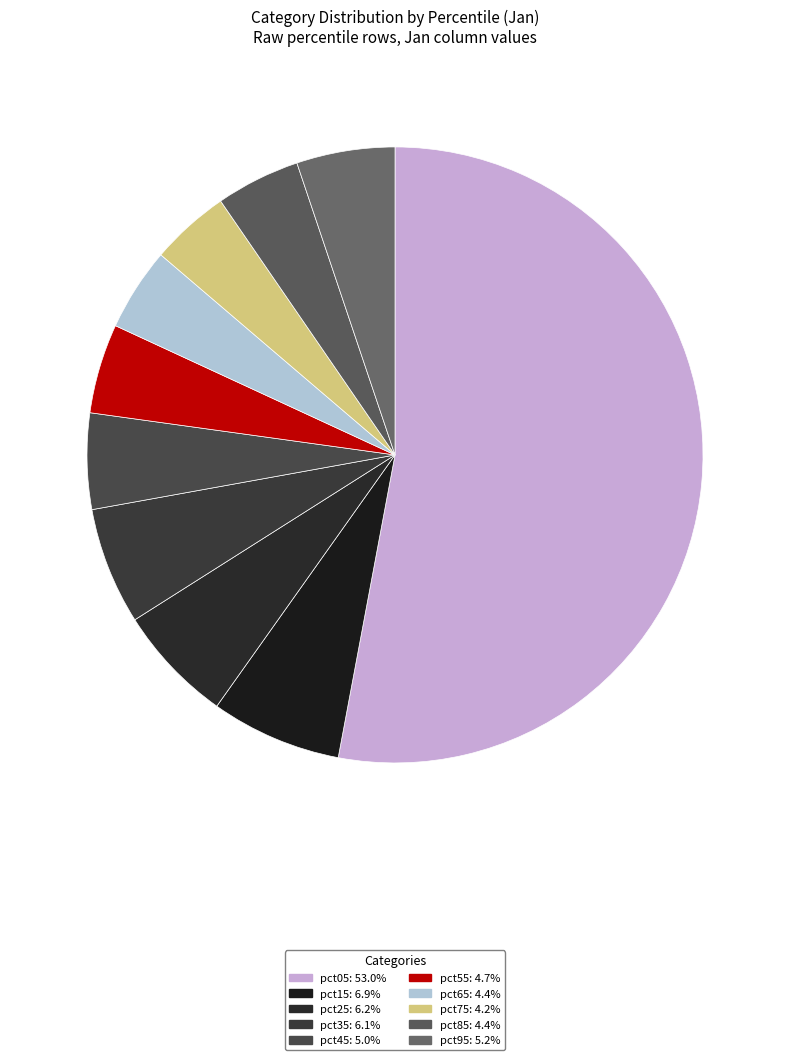

How many segments does this pie chart have?

10